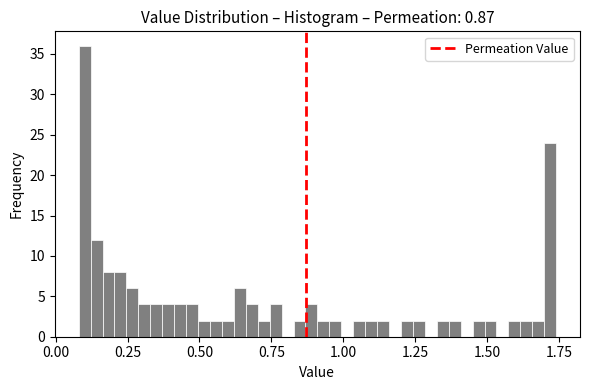

Read against the x-axis, roughly where is the centre of the tallest bar?

0.10